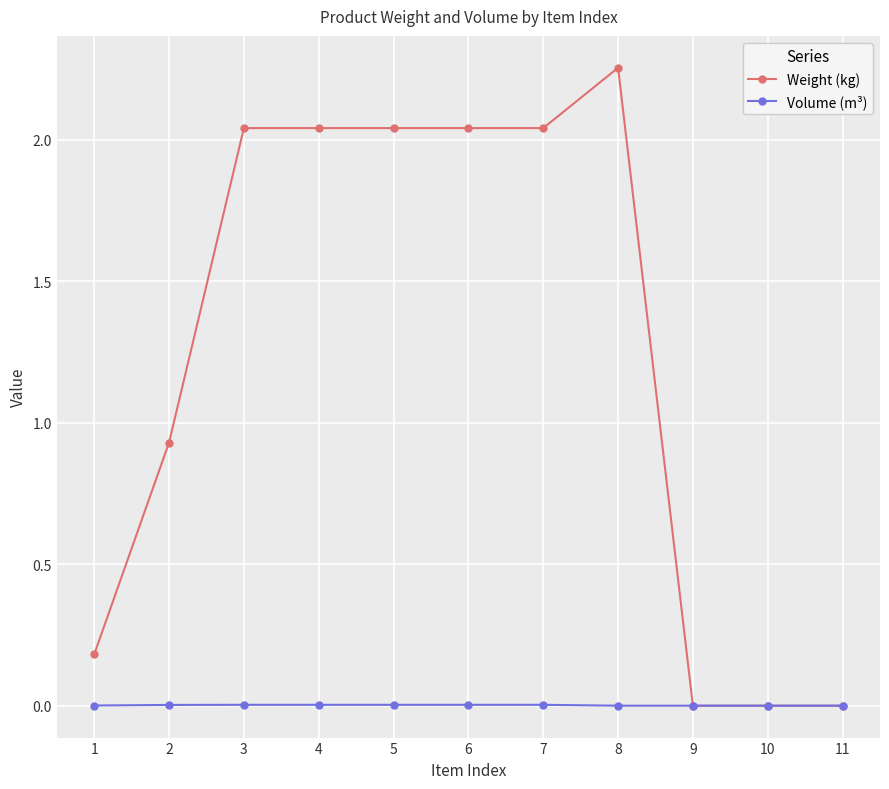

At which category is the sum across all series the highest?

8